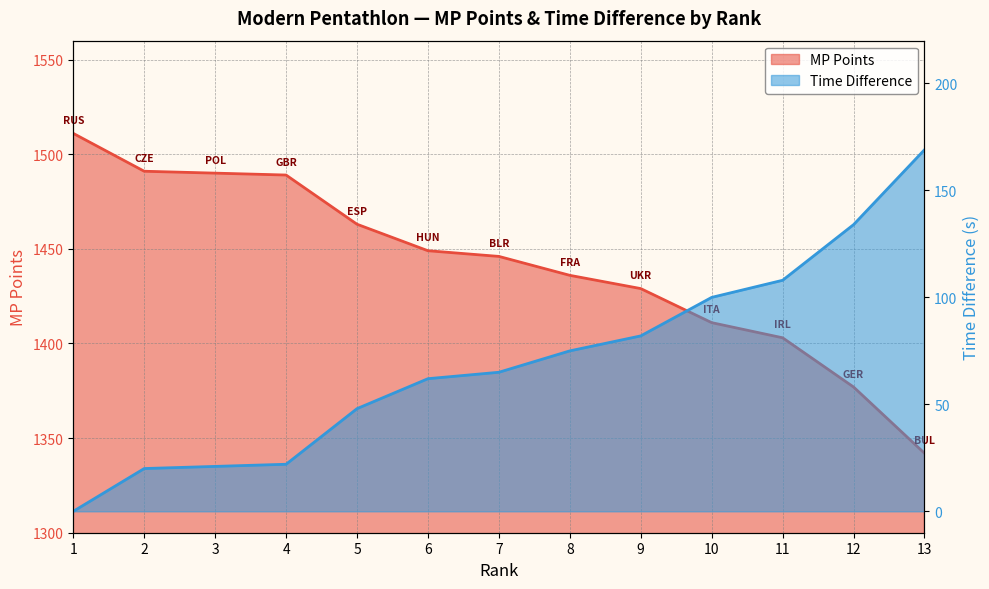

How many lines are shown in the chart?

2